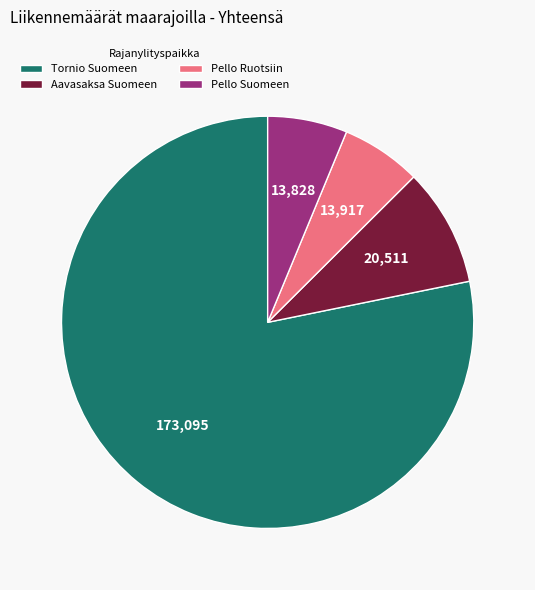

What is the largest slice in the pie chart?

Tornio Suomeen